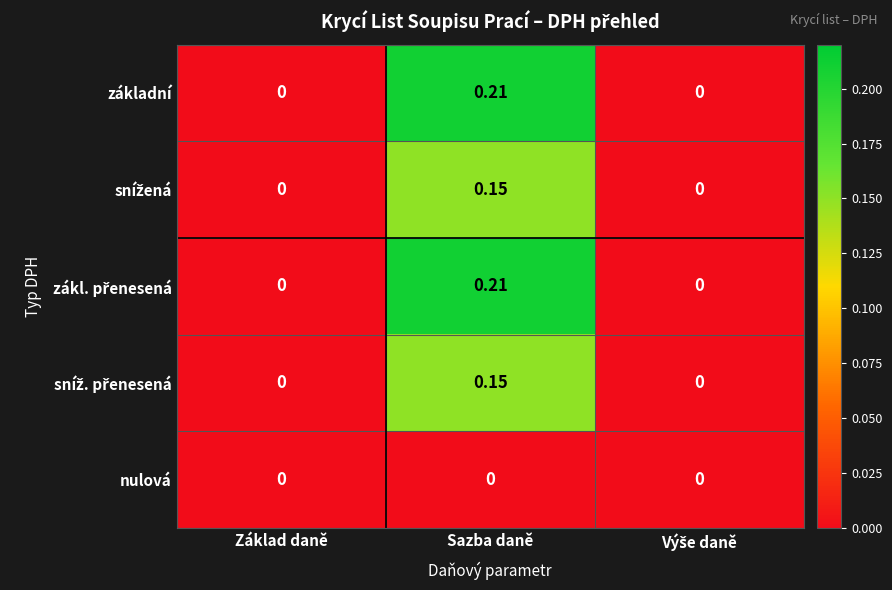

Which label corresponds to the largest value in the chart?

Sazba daně